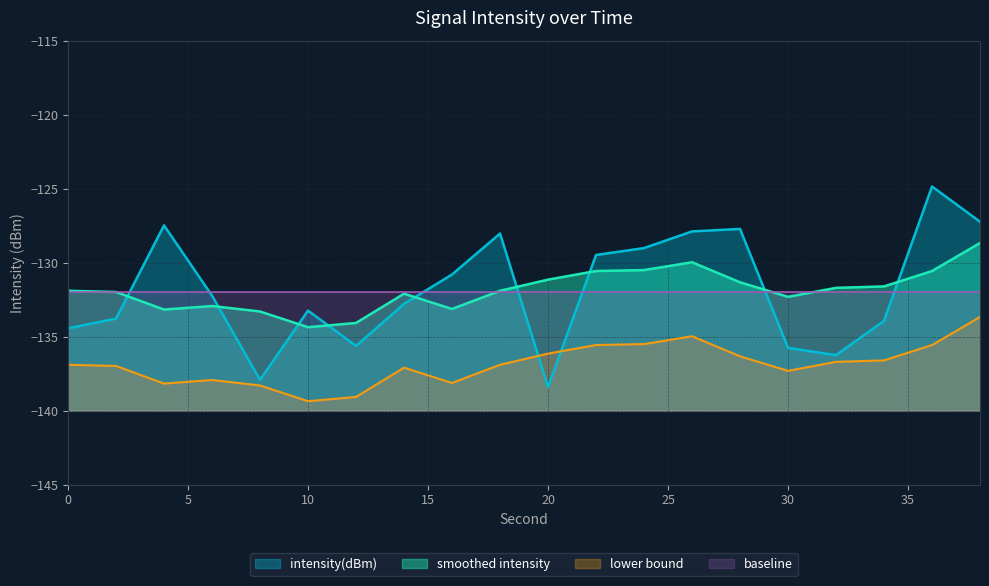

What is the difference between the values at 30 and 22?

6.3